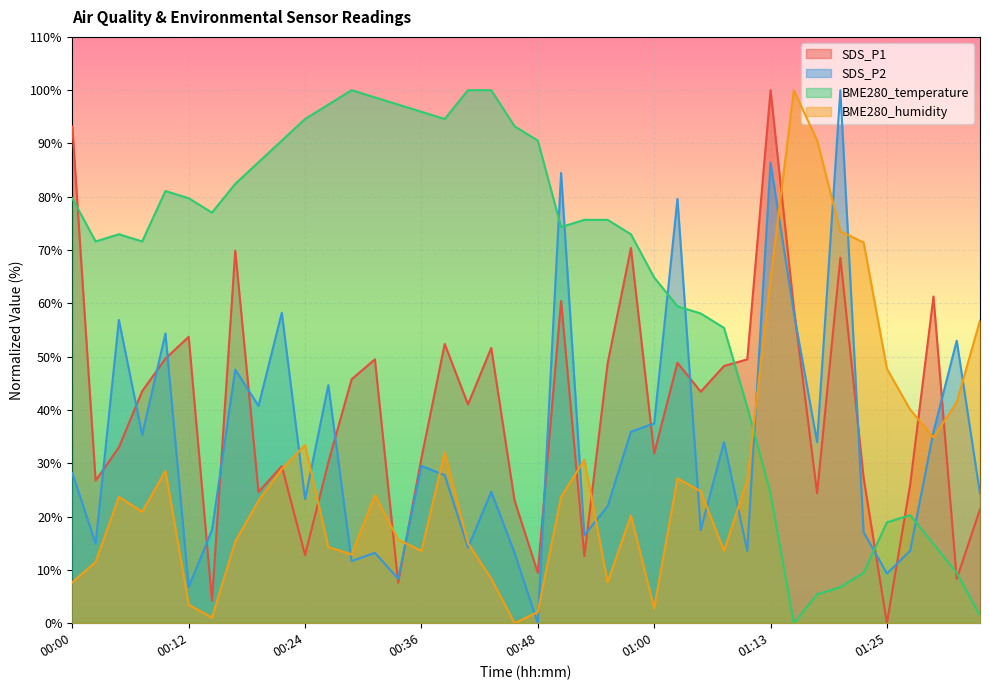

Where does the SDS_P2 series first go above 28?

00:00